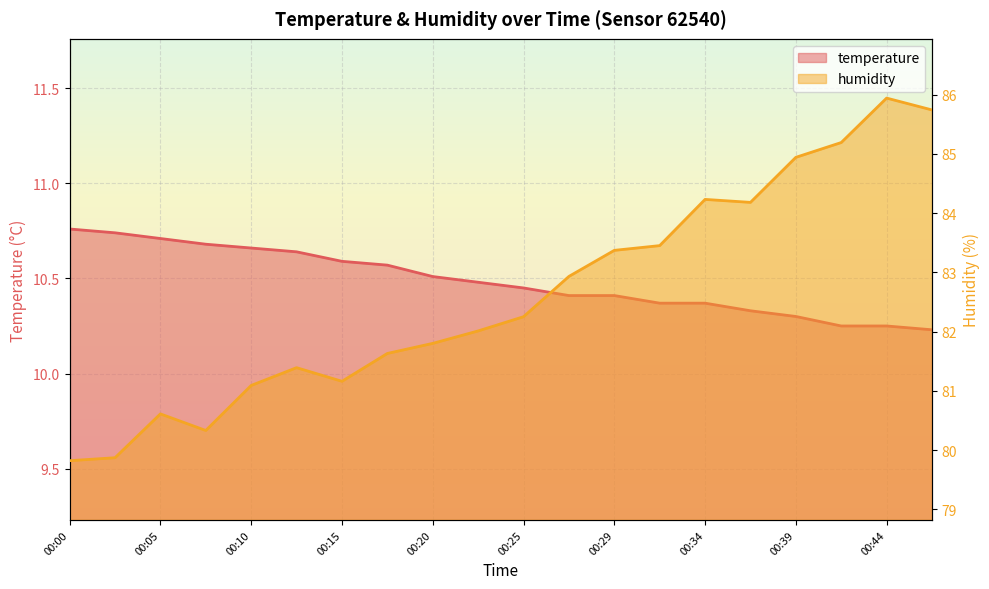

Between 00:17 and 00:00, which is larger?

00:00